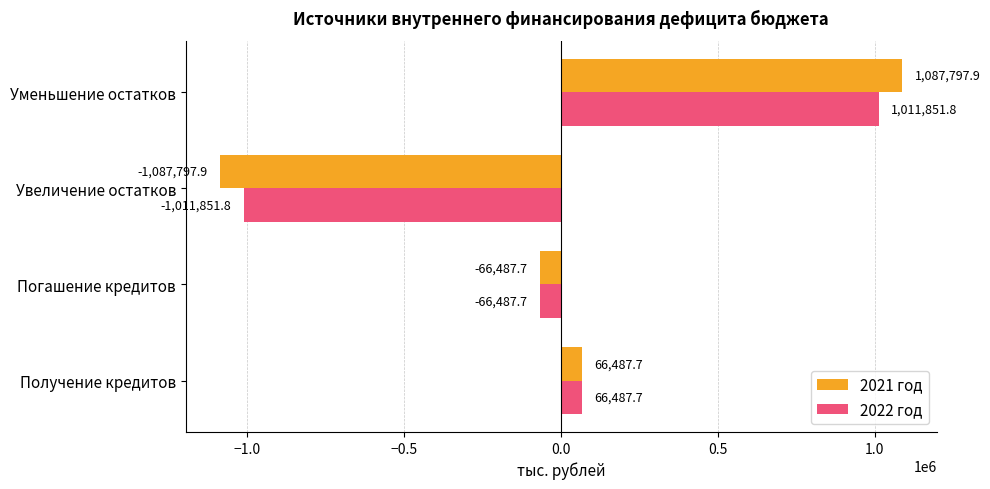

At which category is the sum across all series the highest?

Уменьшение остатков